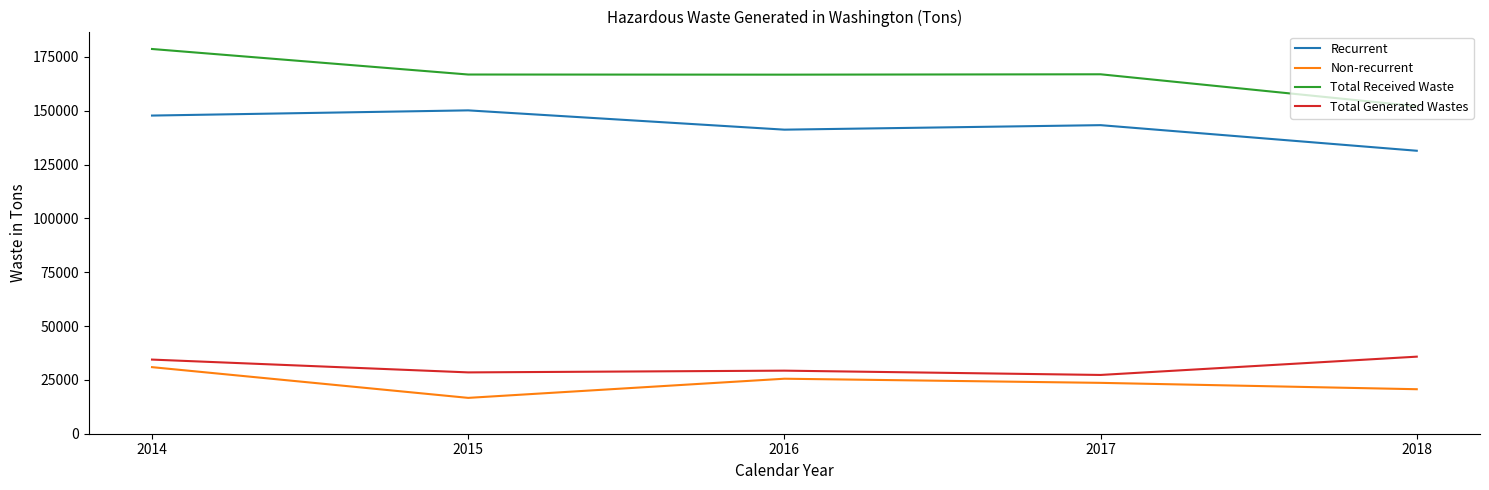

The value of Non-recurrent at 2015 is 6741. True or false?

False